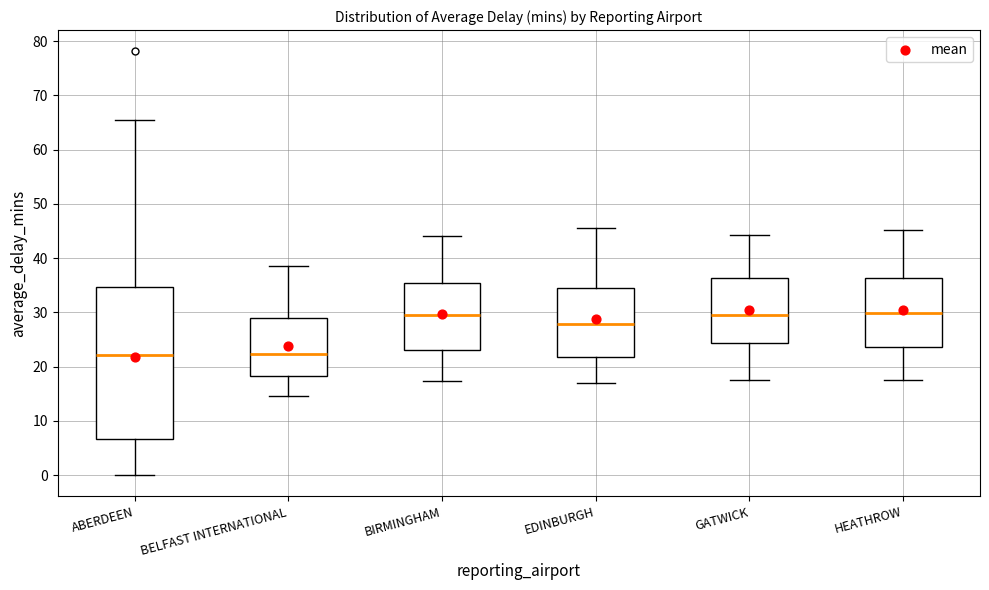

Reading left to right, read every box against the y-axis: the position of its median line, the range the box covers, and the ends of its whiskers. The values are not printed on the chart, so give them approximately, as read against the axis.

ABERDEEN: median 22, box 7 to 35, whiskers 0 to 66
BELFAST INTERNATIONAL: median 22, box 18 to 29, whiskers 15 to 39
BIRMINGHAM: median 30, box 23 to 35, whiskers 17 to 44
EDINBURGH: median 28, box 22 to 35, whiskers 17 to 46
GATWICK: median 30, box 24 to 36, whiskers 18 to 44
HEATHROW: median 30, box 24 to 36, whiskers 18 to 45